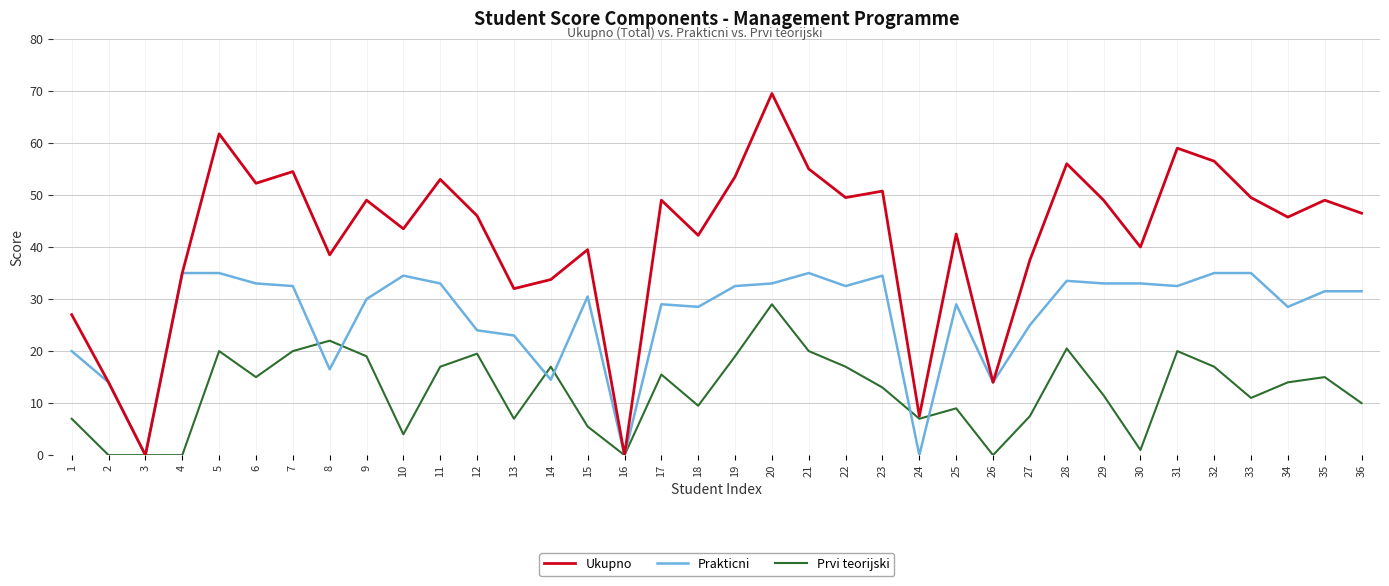

At which category is the sum across all series the highest?

20